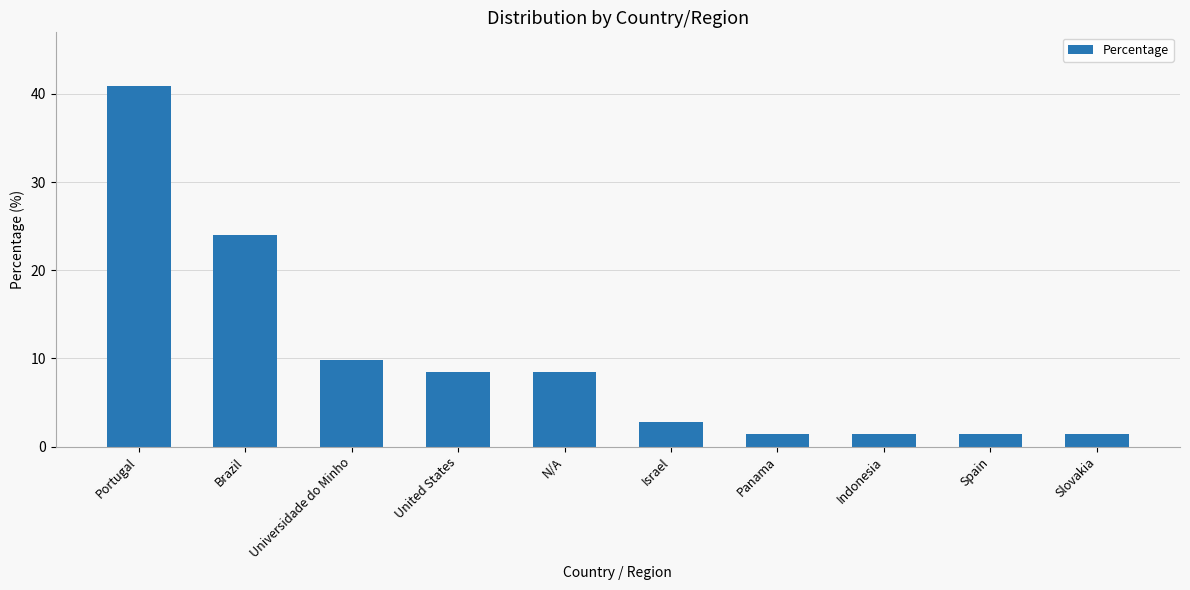

The value at Israel is 2.8. True or false?

True